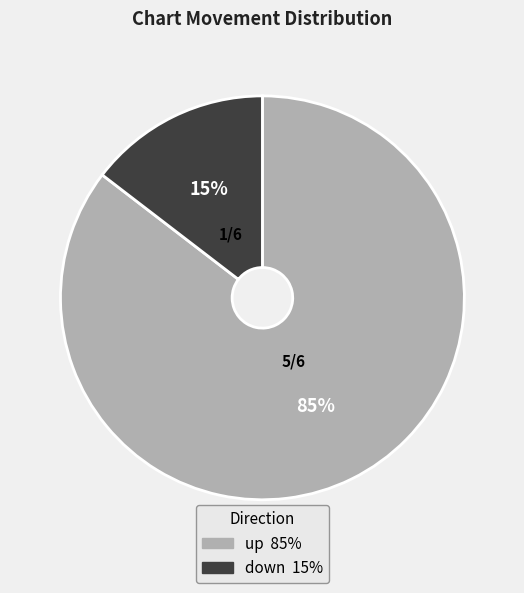

Which has a higher value, down or up?

up